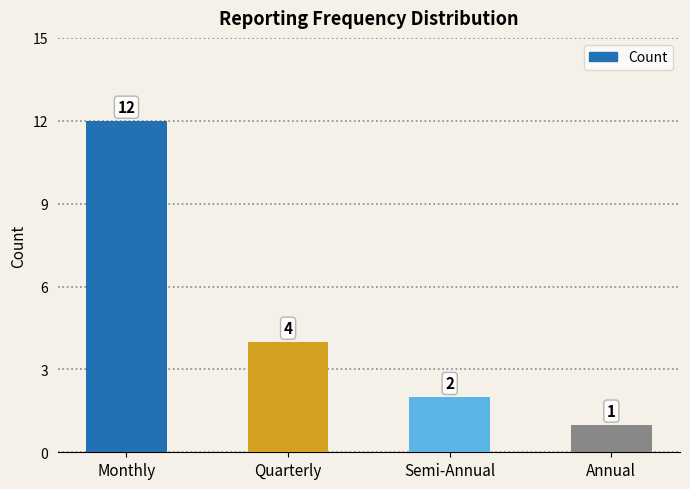

Approximately how many times larger is the value at Quarterly compared to Semi-Annual?

2.0